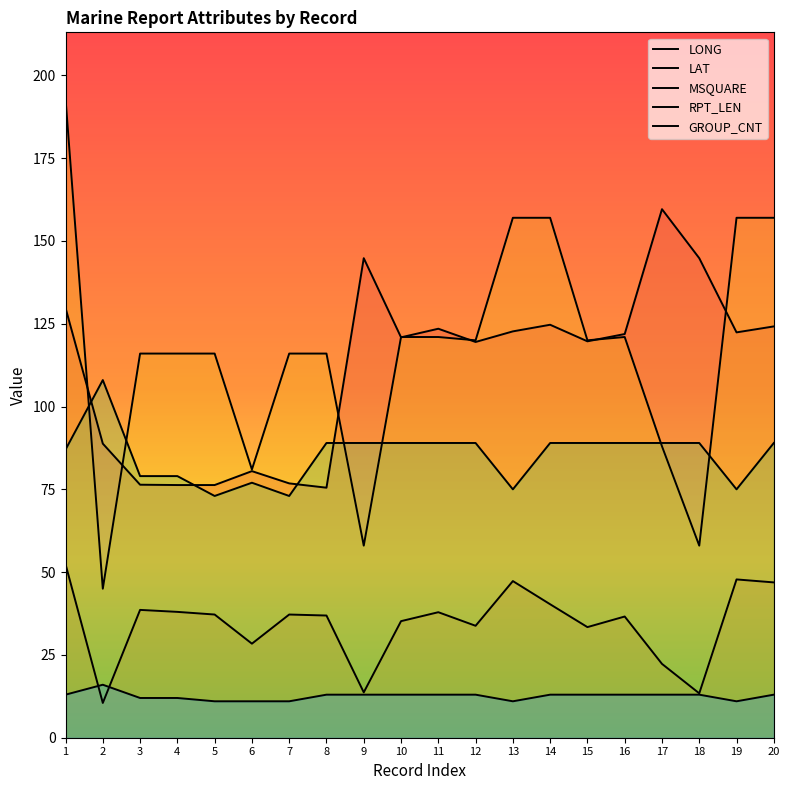

Where is LONG nearest to the value 117?

12